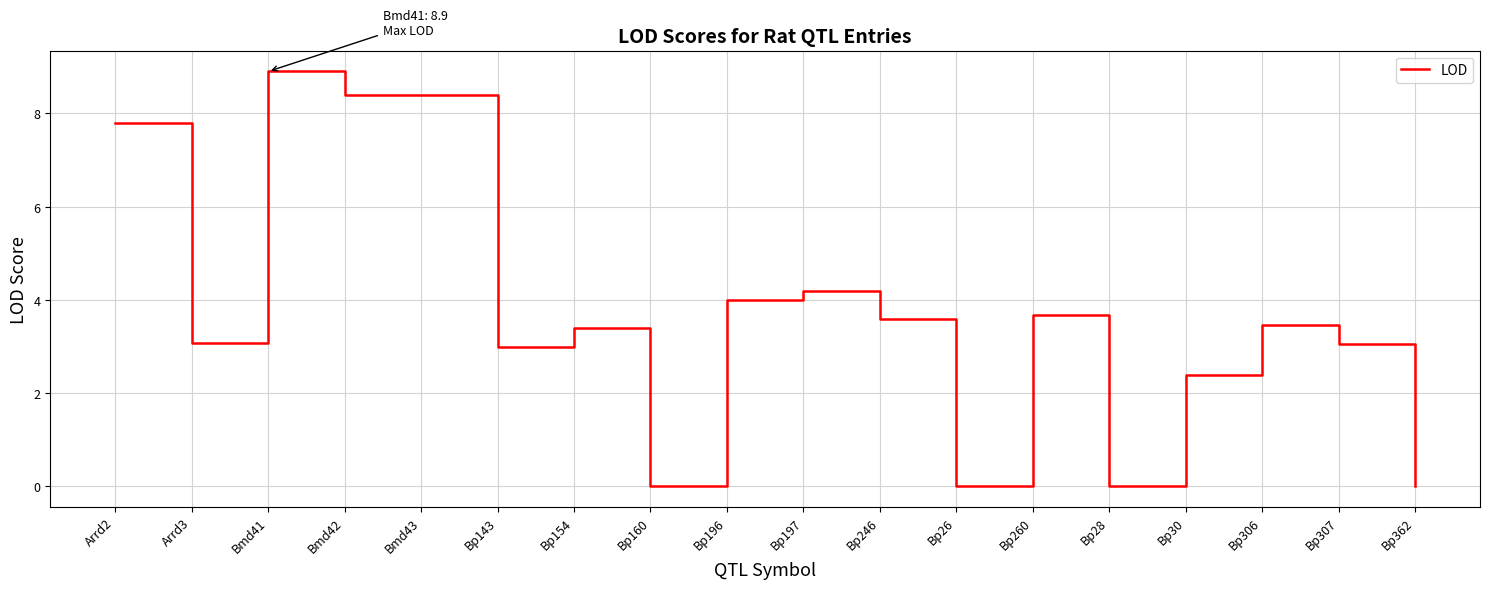

Reading left to right, transcribe all the data shown in this chart.

Arrd2=7.8	Arrd3=3.1	Bmd41=8.9	Bmd42=8.4	Bmd43=8.4	Bp143=3.0	Bp154=3.4	Bp160=0.0	Bp196=4.0	Bp197=4.2	Bp246=3.6	Bp26=0.0	Bp260=3.7	Bp28=0.0	Bp30=2.4	Bp306=3.5	Bp307=3.1	Bp362=0.0